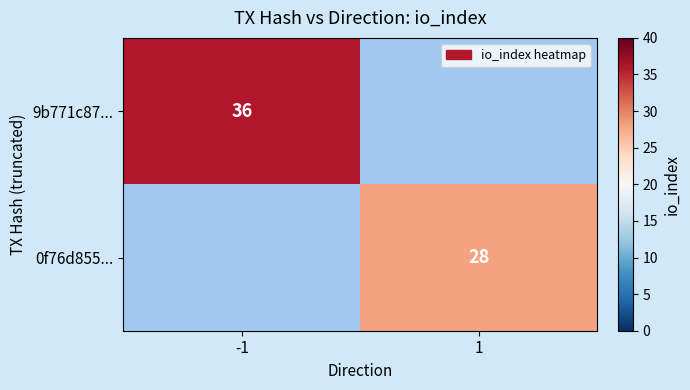

What is the minimum value shown in the chart?

28.0